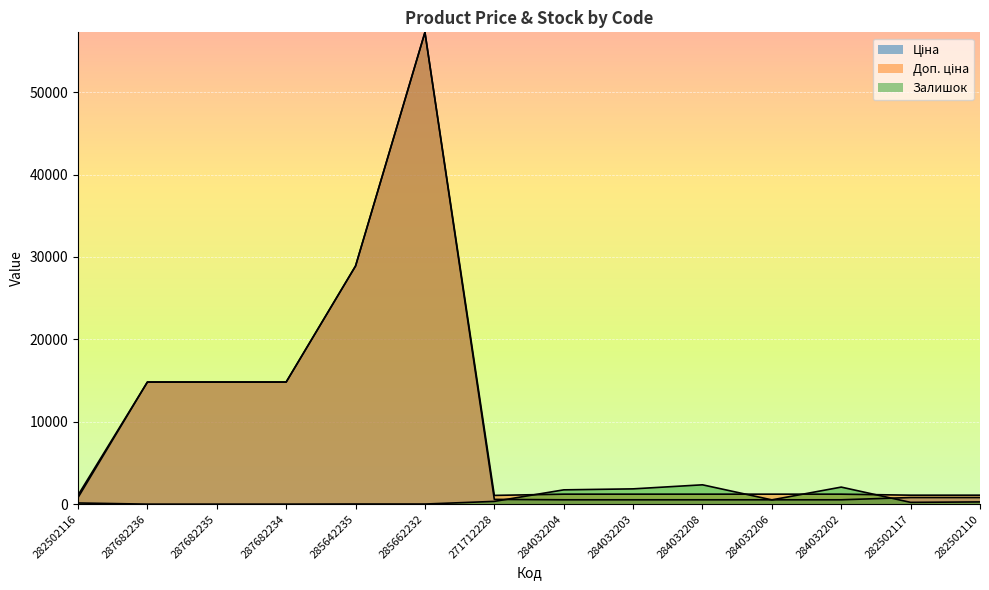

At which label does Залишок reach its minimum?

287682236